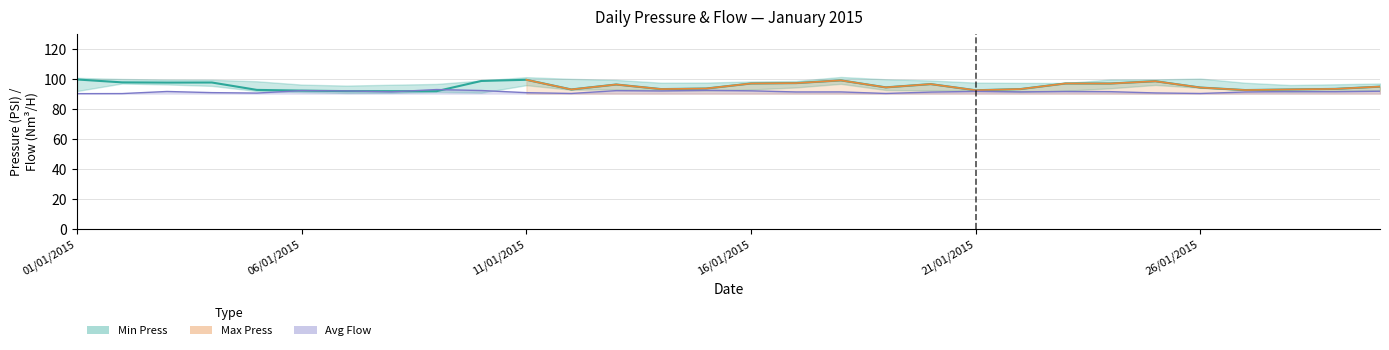

The value at 14 is 130.7. True or false?

False